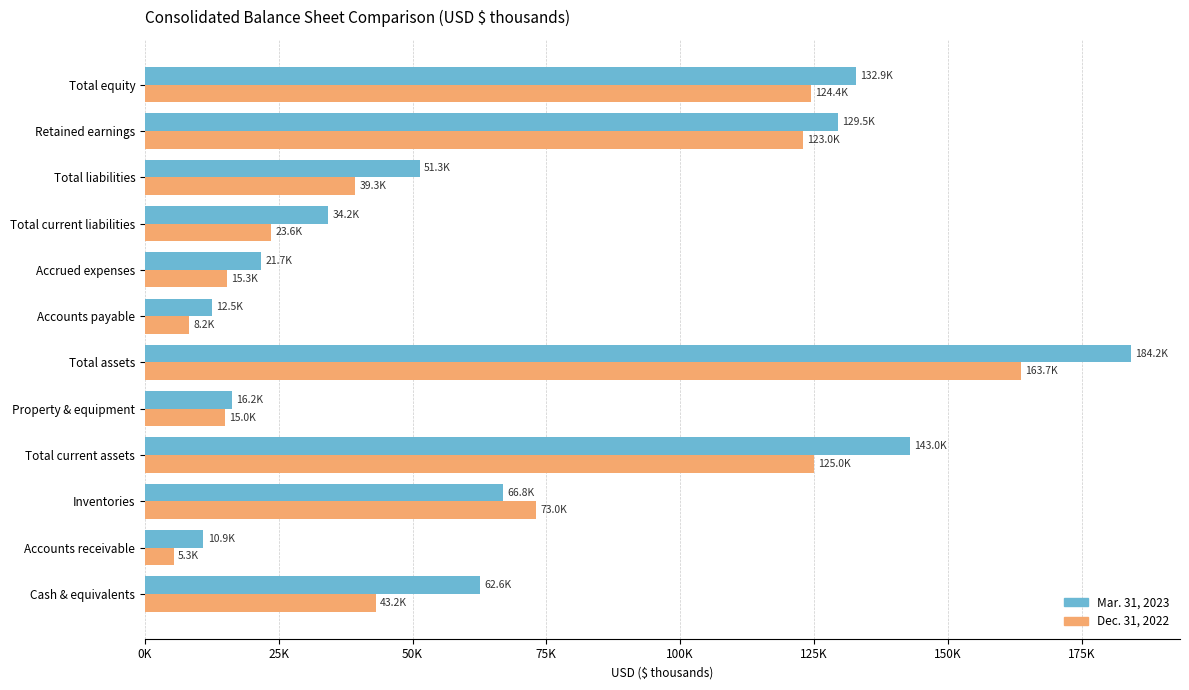

List the series in order of their peak value, highest first.

Mar. 31, 2023, Dec. 31, 2022